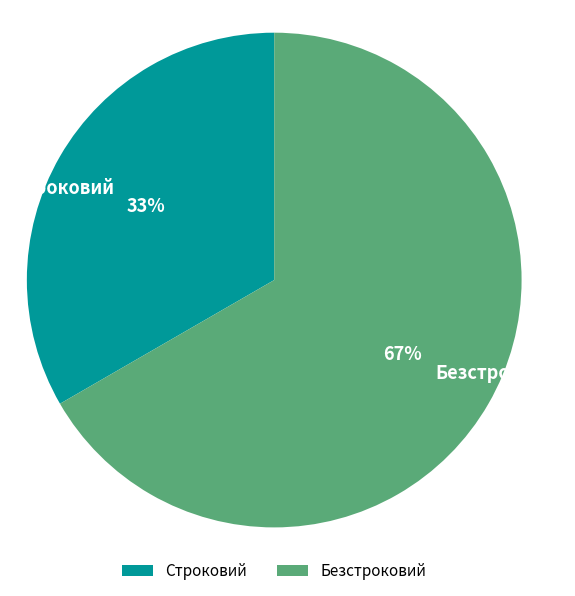

Rank the categories by value from lowest to highest.

Строковий, Безстроковий